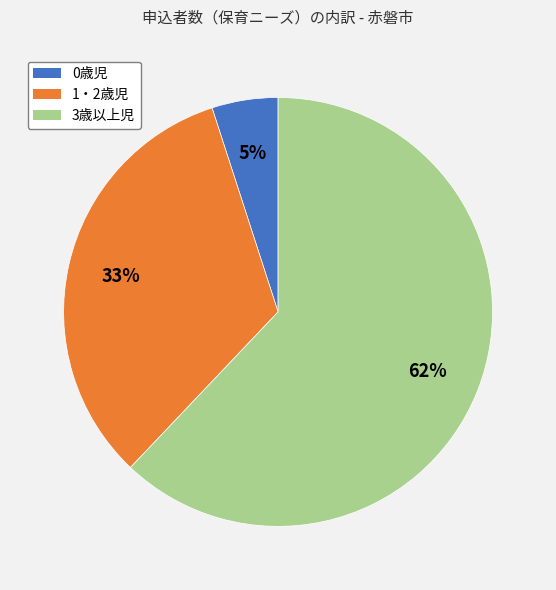

Count the number of slices in the pie.

3